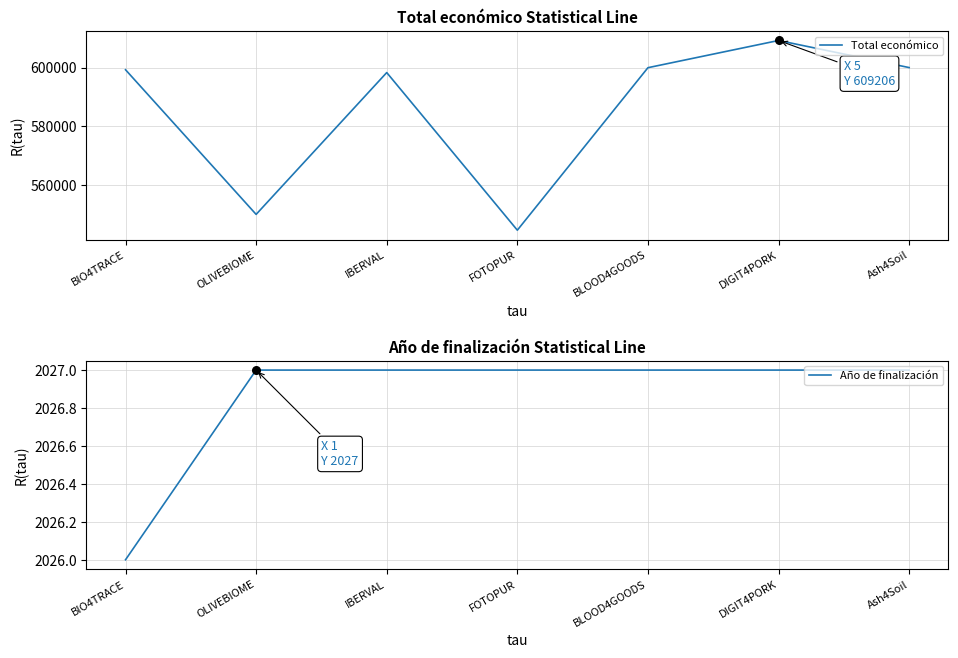

Which series has the largest Y range (max minus min)?

Total económico